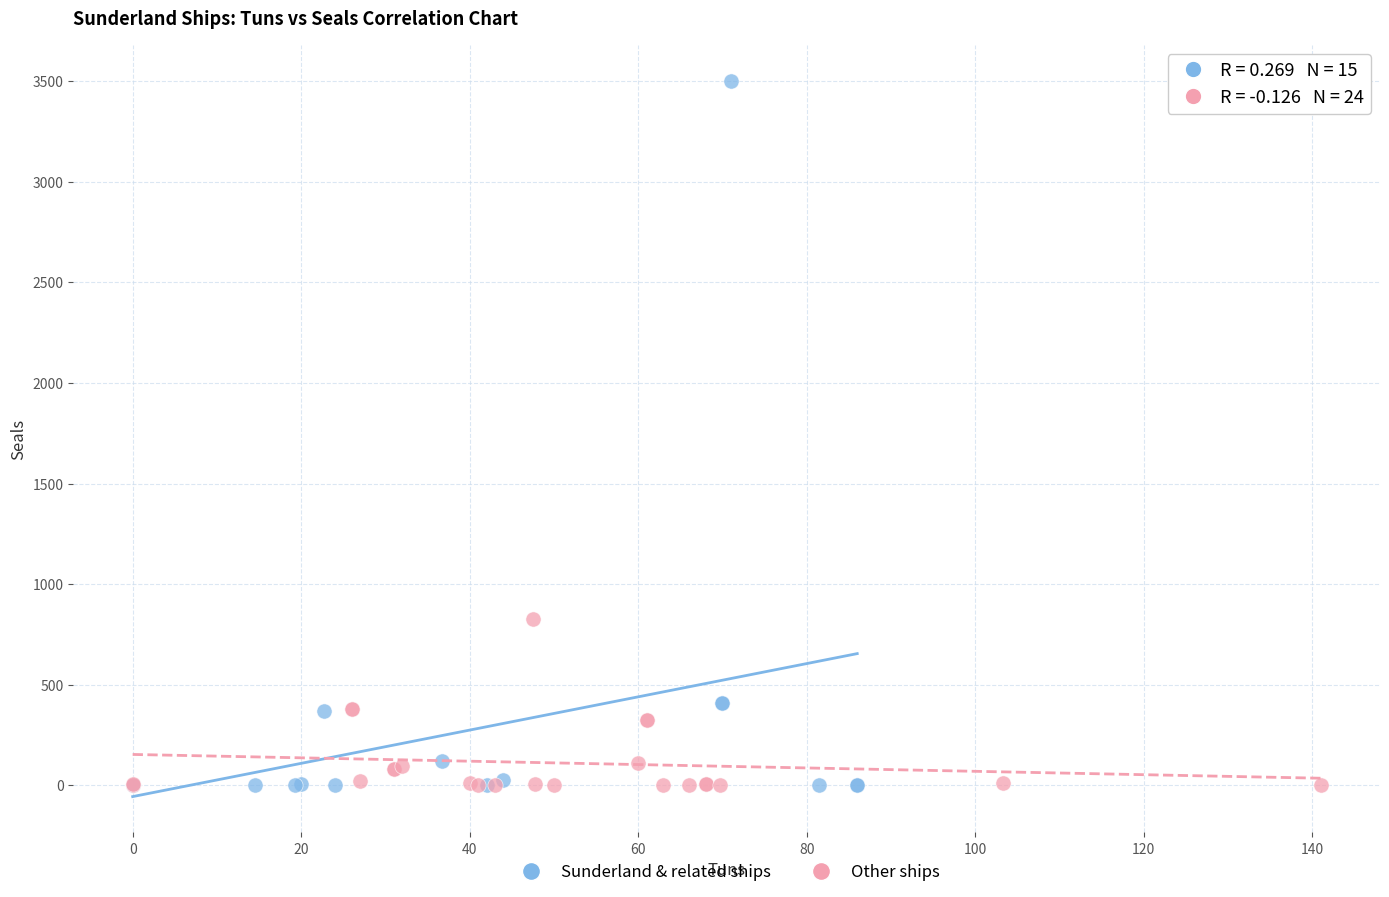

Which series contains the highest Y value?

Sunderland & related ships